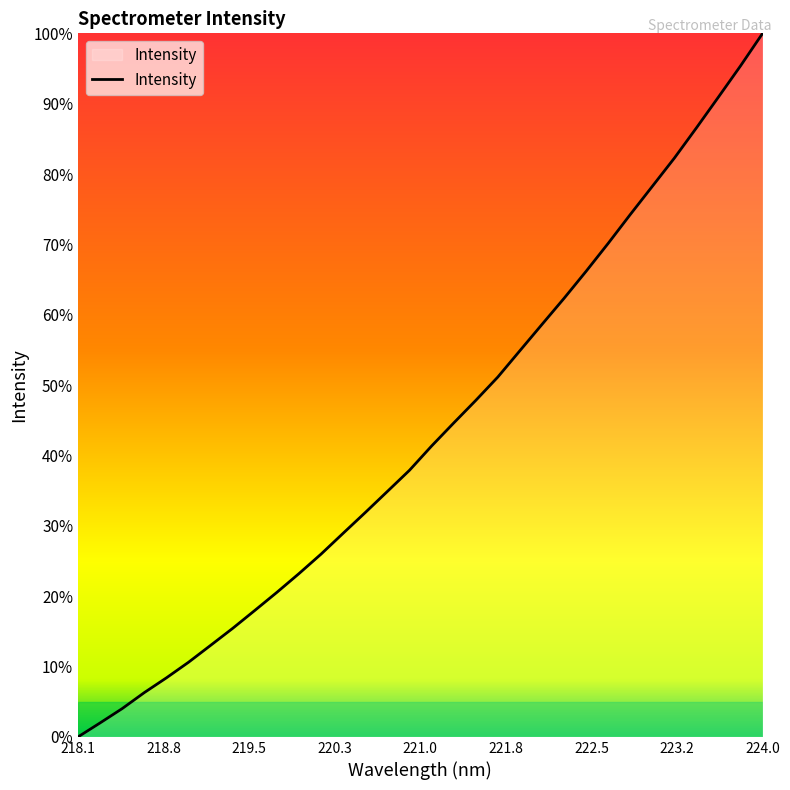

Does the chart display data point markers on the line(s)?

No